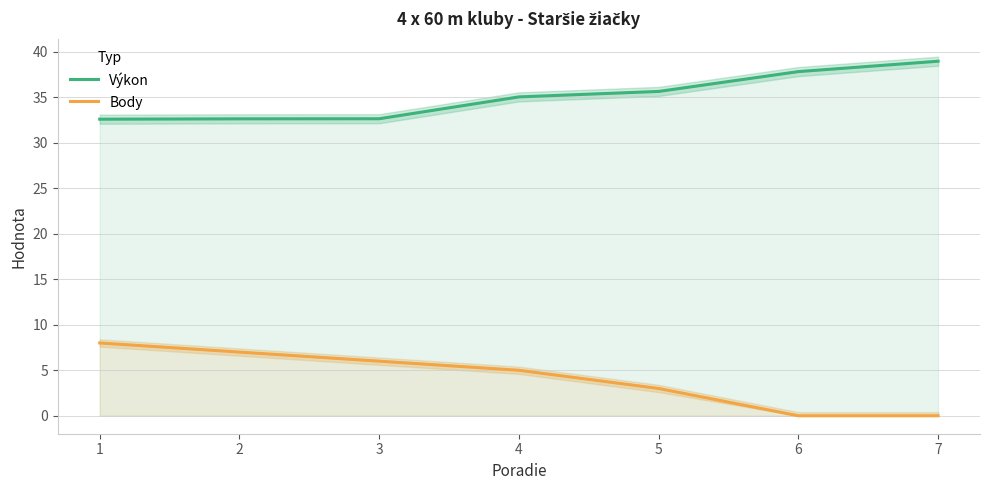

Is it true that Body equals 5.0 at 4?

True